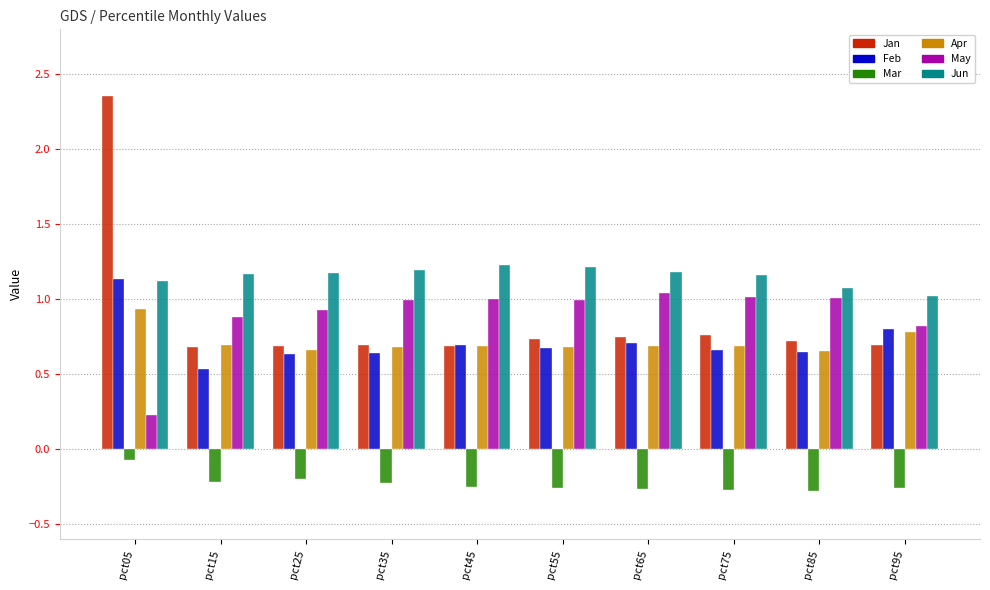

How many Feb values are between 0 and 1?

9